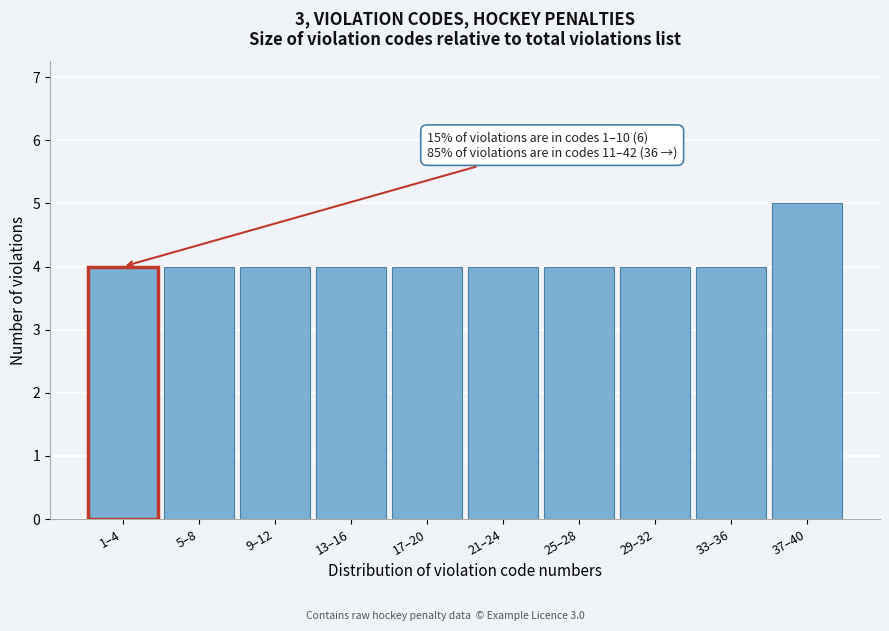

Reading left to right, transcribe all the data shown in this chart.

1–4=4	5–8=4	9–12=4	13–16=4	17–20=4	21–24=4	25–28=4	29–32=4	33–36=4	37–40=5